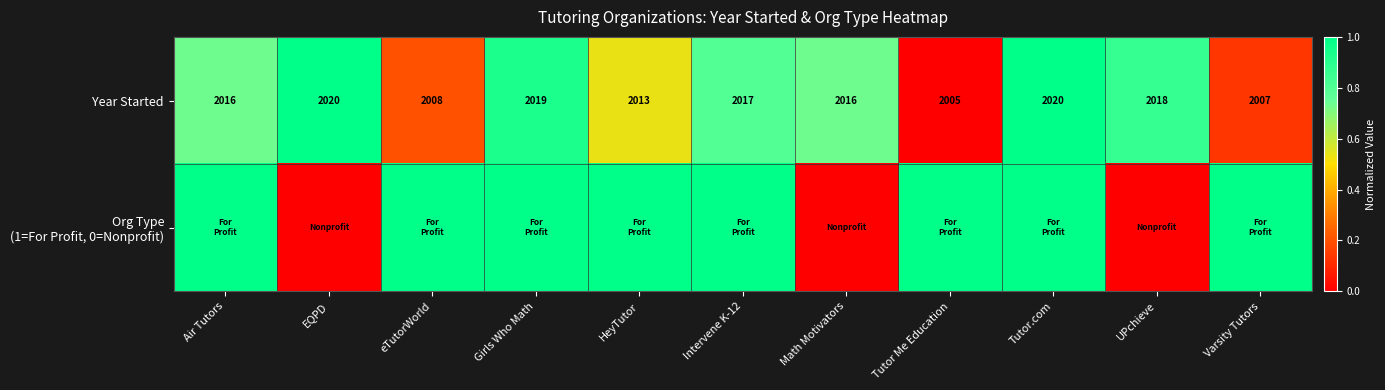

Which category has the lowest value across all series?

Tutor Me Education